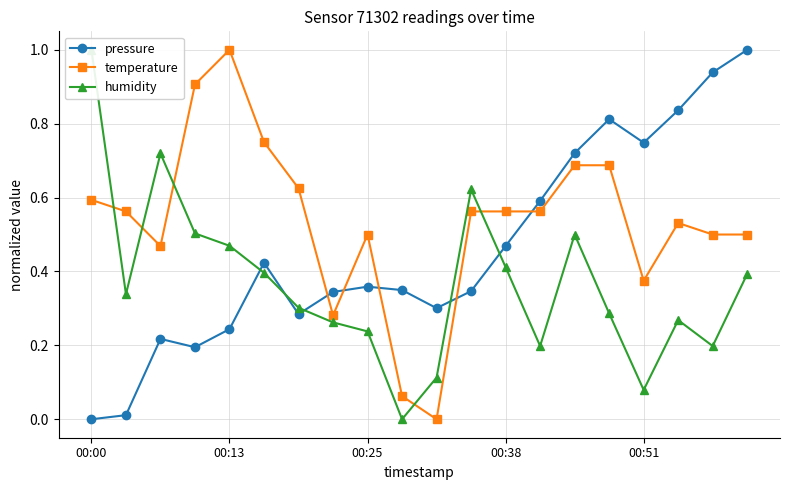

At which category is the sum across all series the highest?

14